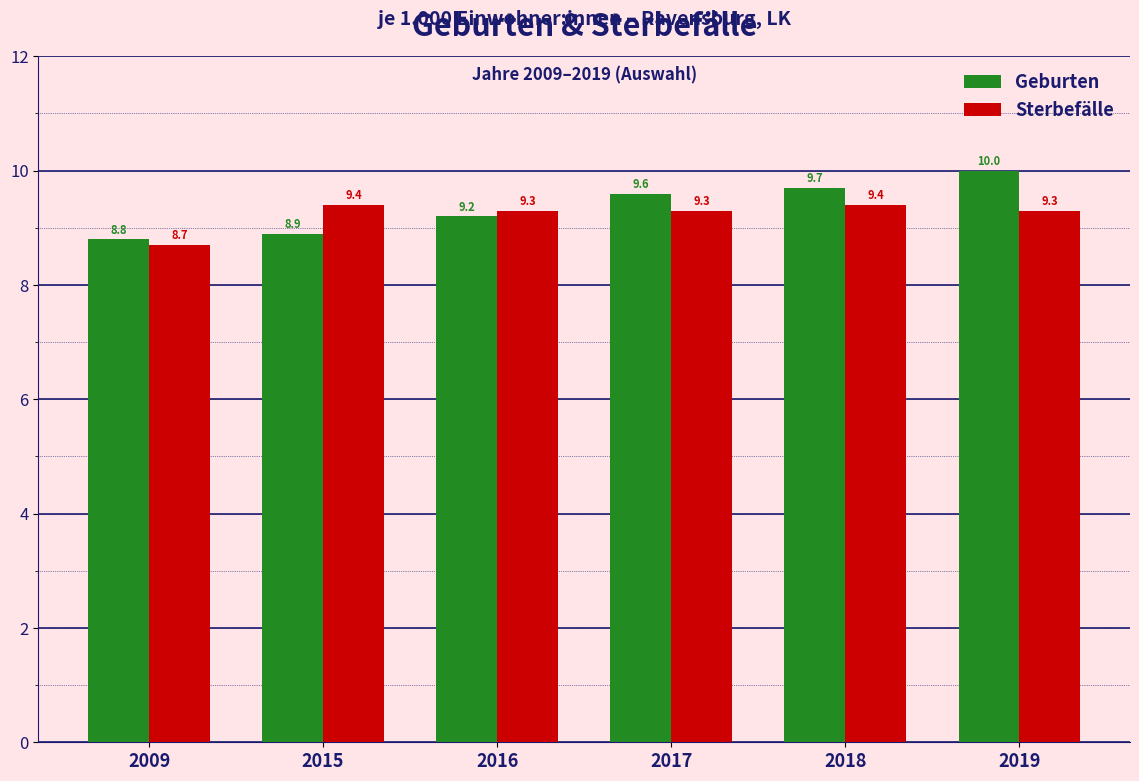

At which label does Sterbefälle first exceed 9?

2015